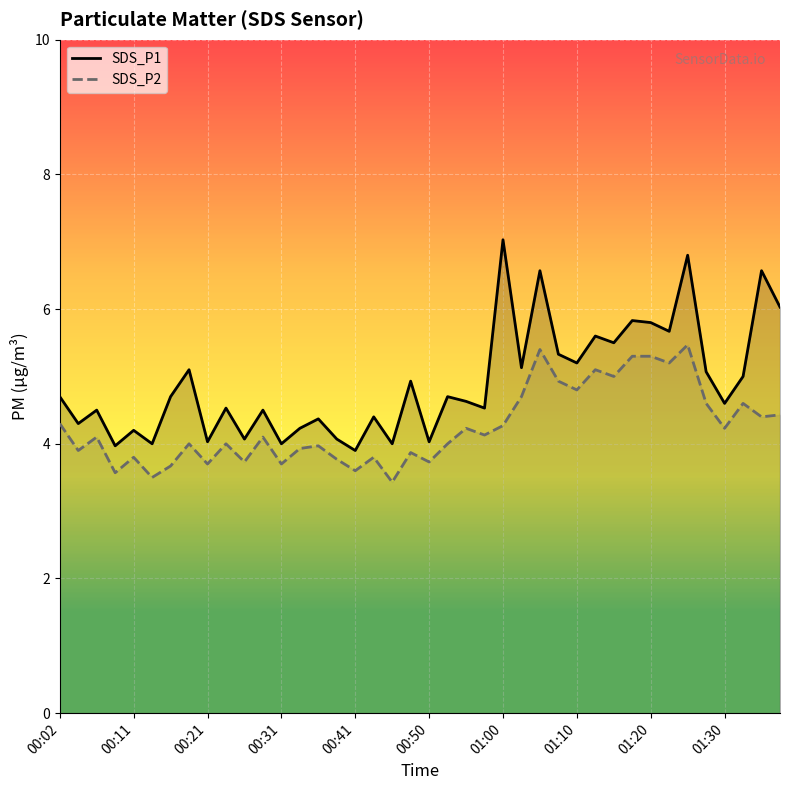

What is the difference between the highest and lowest values at 01:20?

0.5